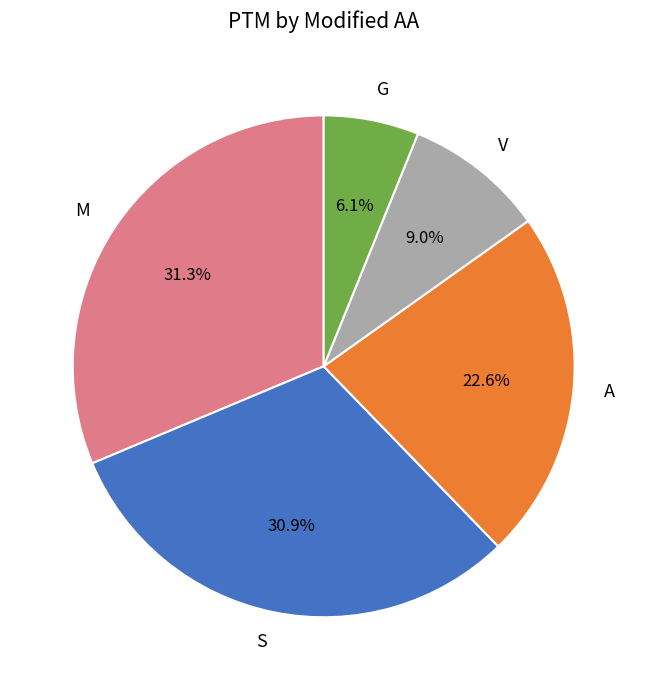

What is the total percentage of G and A?

28.7%